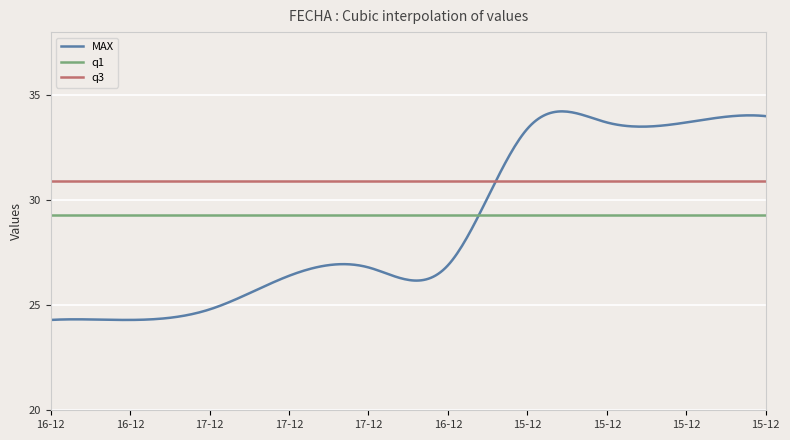

True or false: MAX has more than 0 points higher than both neighbors.

True